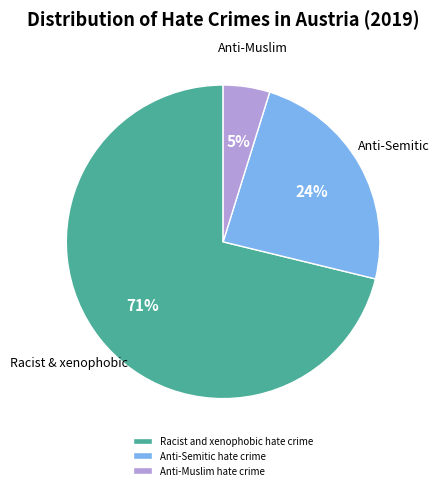

Is there a majority slice in this chart?

Yes